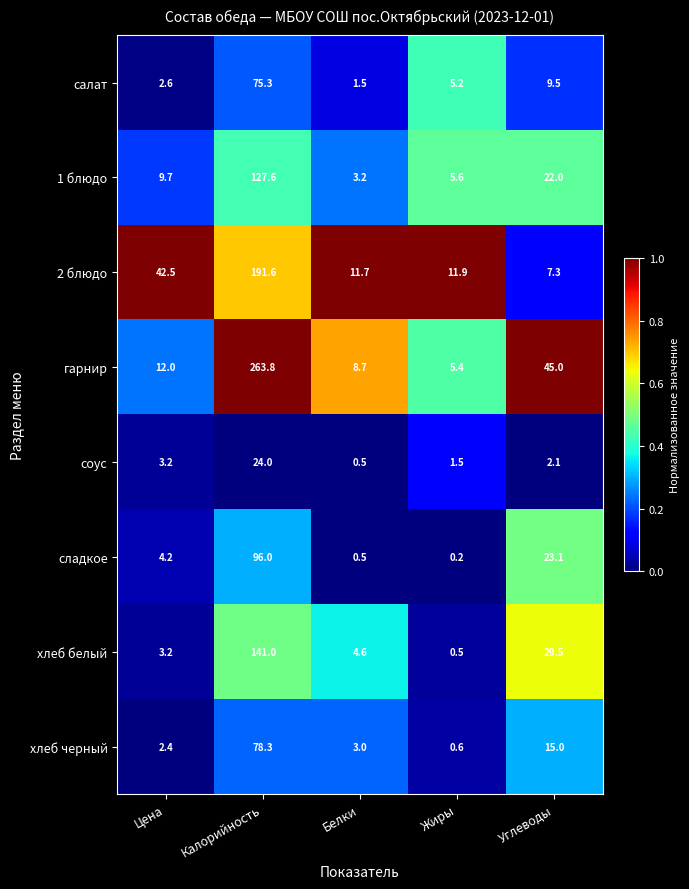

At which label does 2 блюдо first exceed 11?

Цена